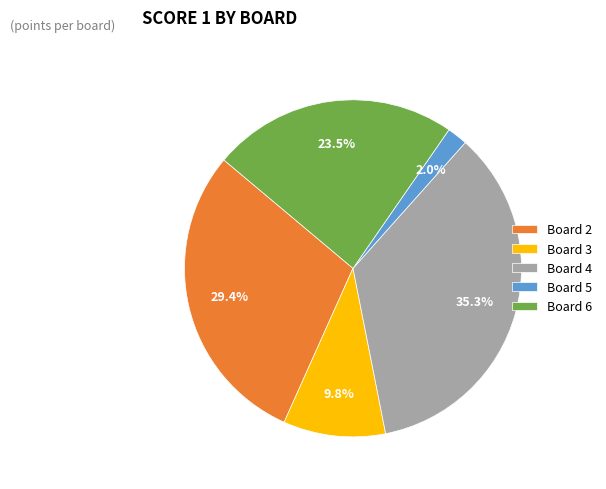

What percentage do Board 6 and Board 3 together represent?

33.3%